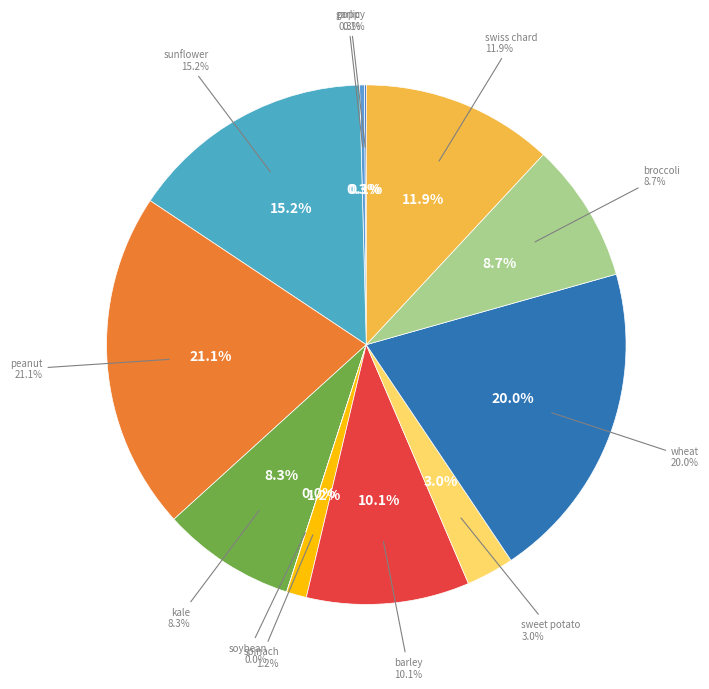

Is the sum of broccoli and barley greater than half?

No